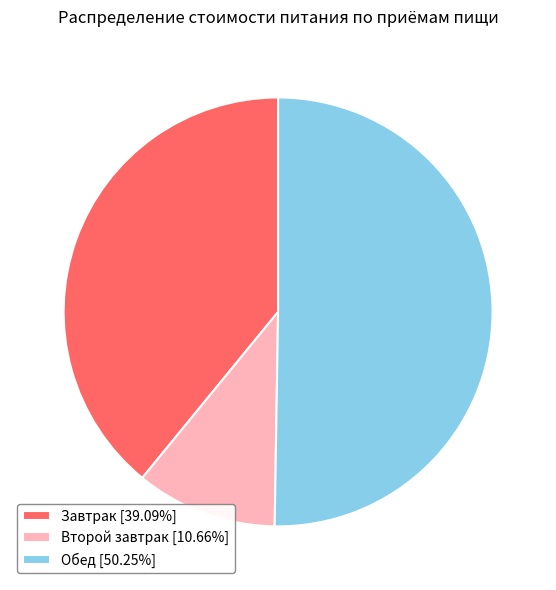

Which slice is the smallest?

Второй завтрак